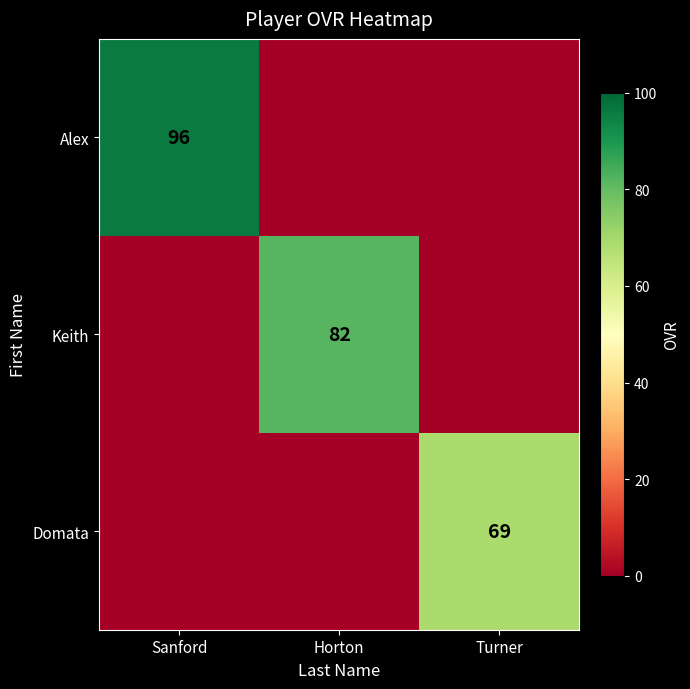

True or false: Alex has a value of 161 at Sanford.

False